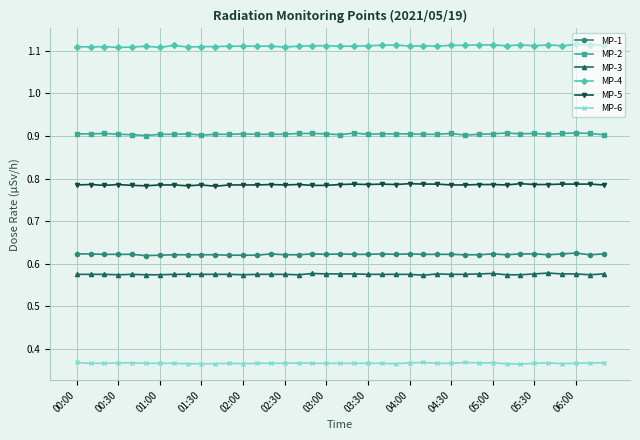

True or false: MP-5 and MP-3 cross at least once.

False